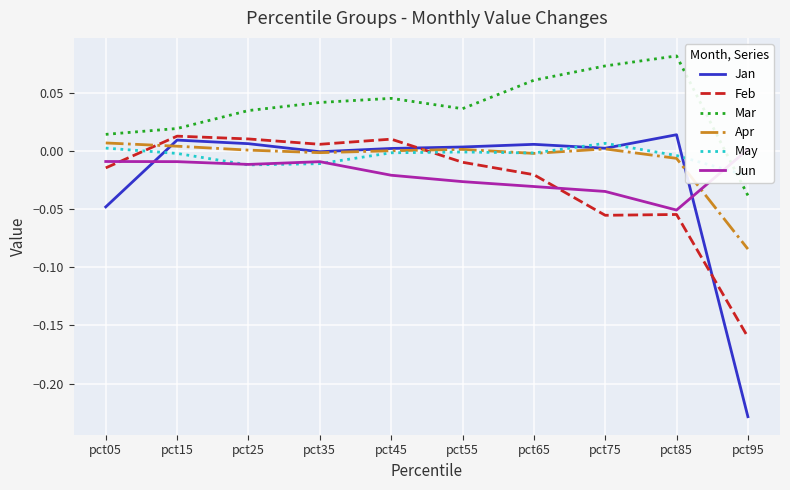

Rank the series at pct15 from highest to lowest value.

Mar, Feb, Jan, Apr, May, Jun